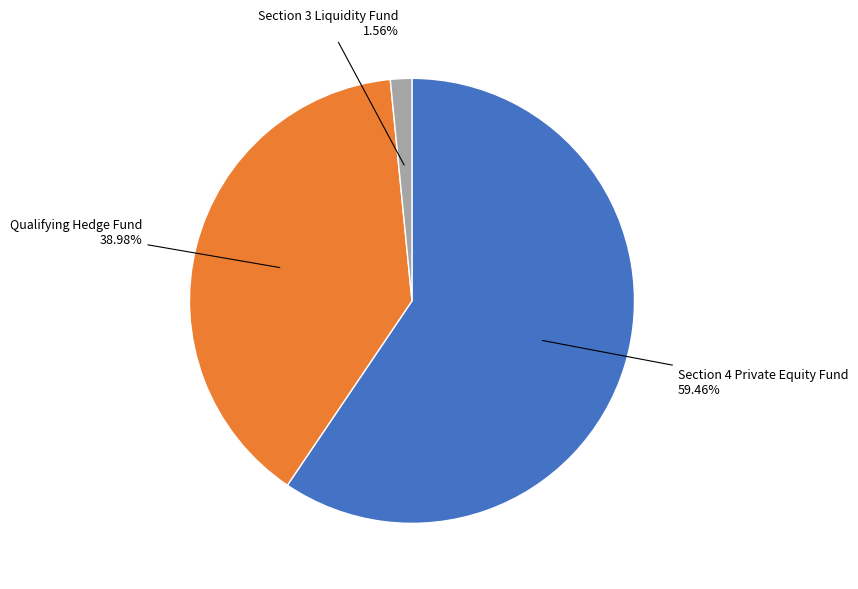

Does any single category account for the majority?

Yes